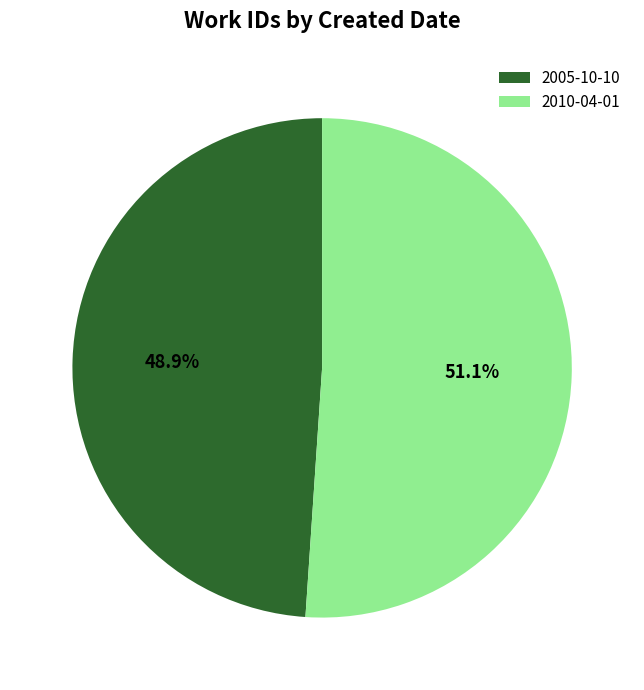

Which category has the biggest portion of the pie?

2010-04-01